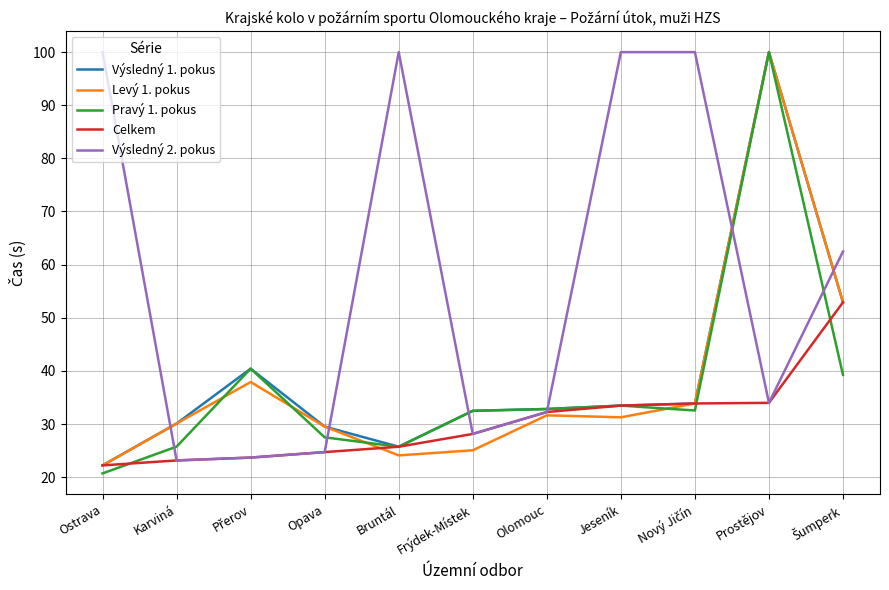

What is the sum of the Výsledný 2. pokus values at Ostrava and Bruntál?

200.0